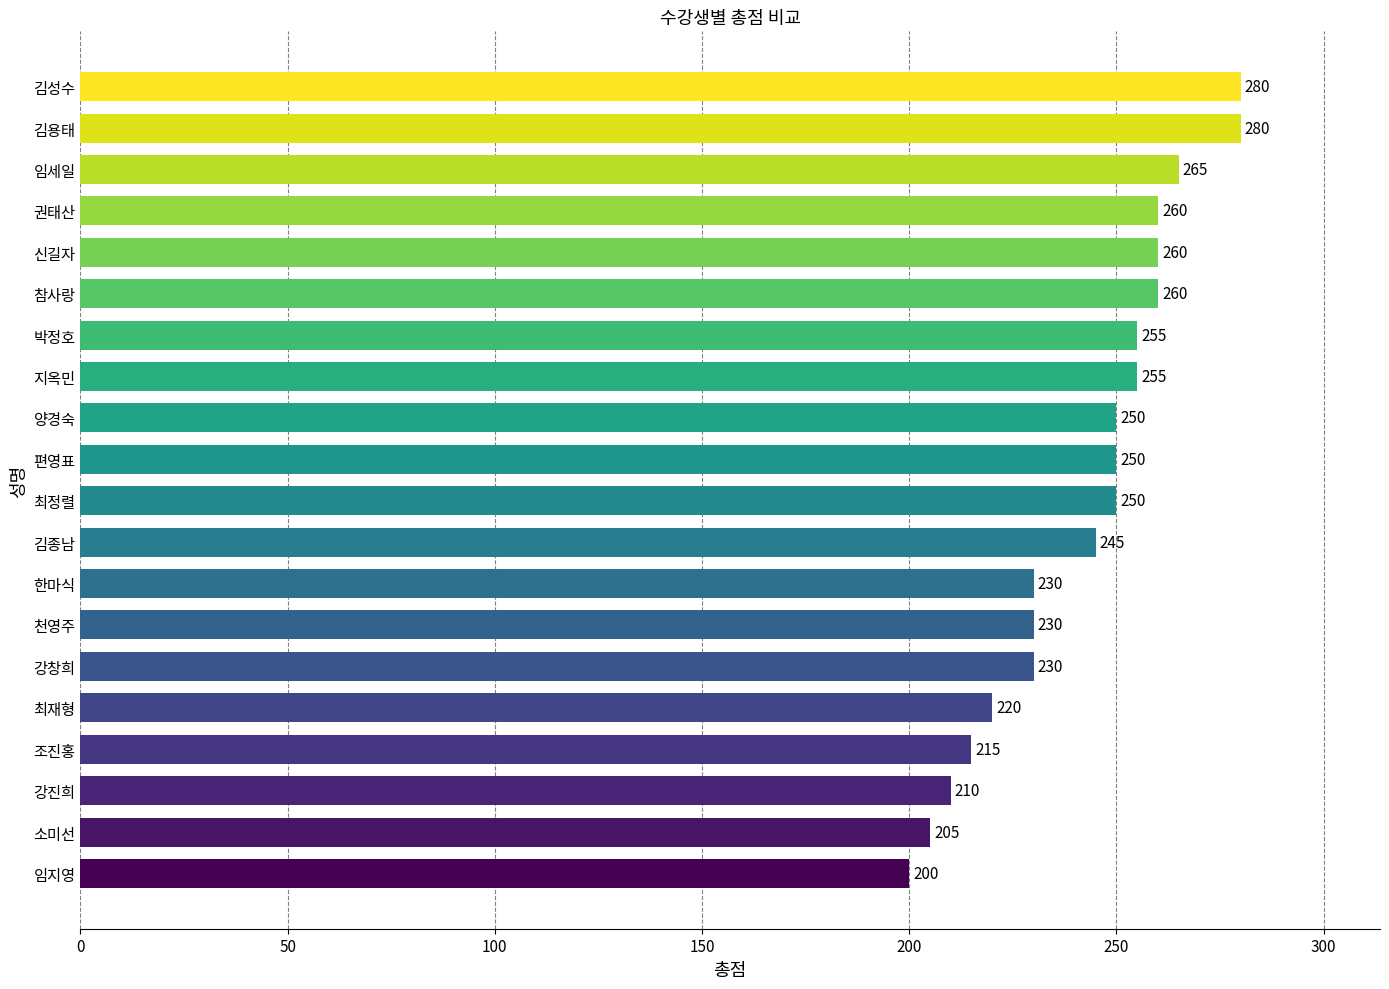

Between 천영주 and 박정호, which is larger?

박정호